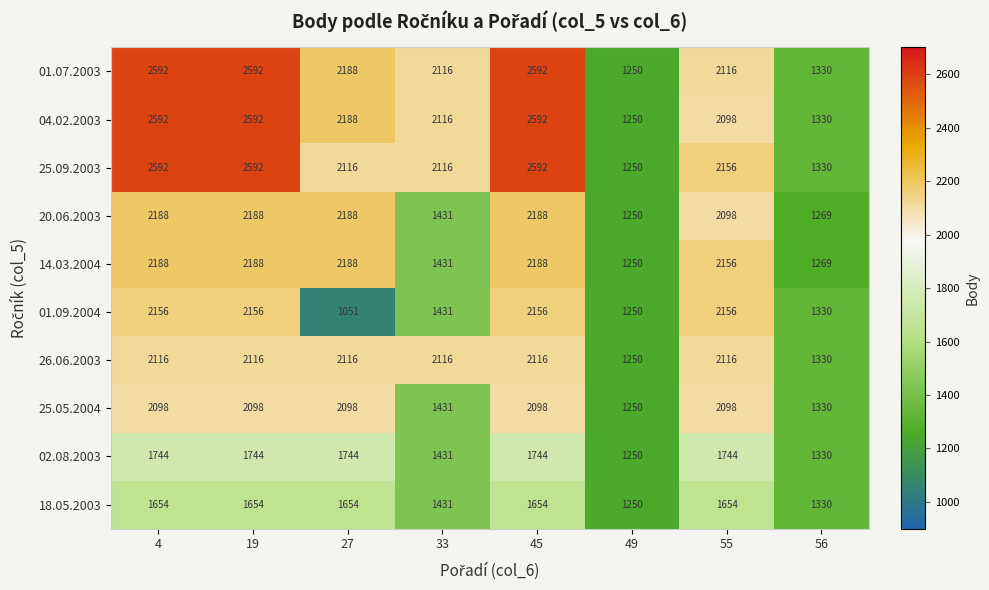

Which series has the largest total across all categories?

01.07.2003